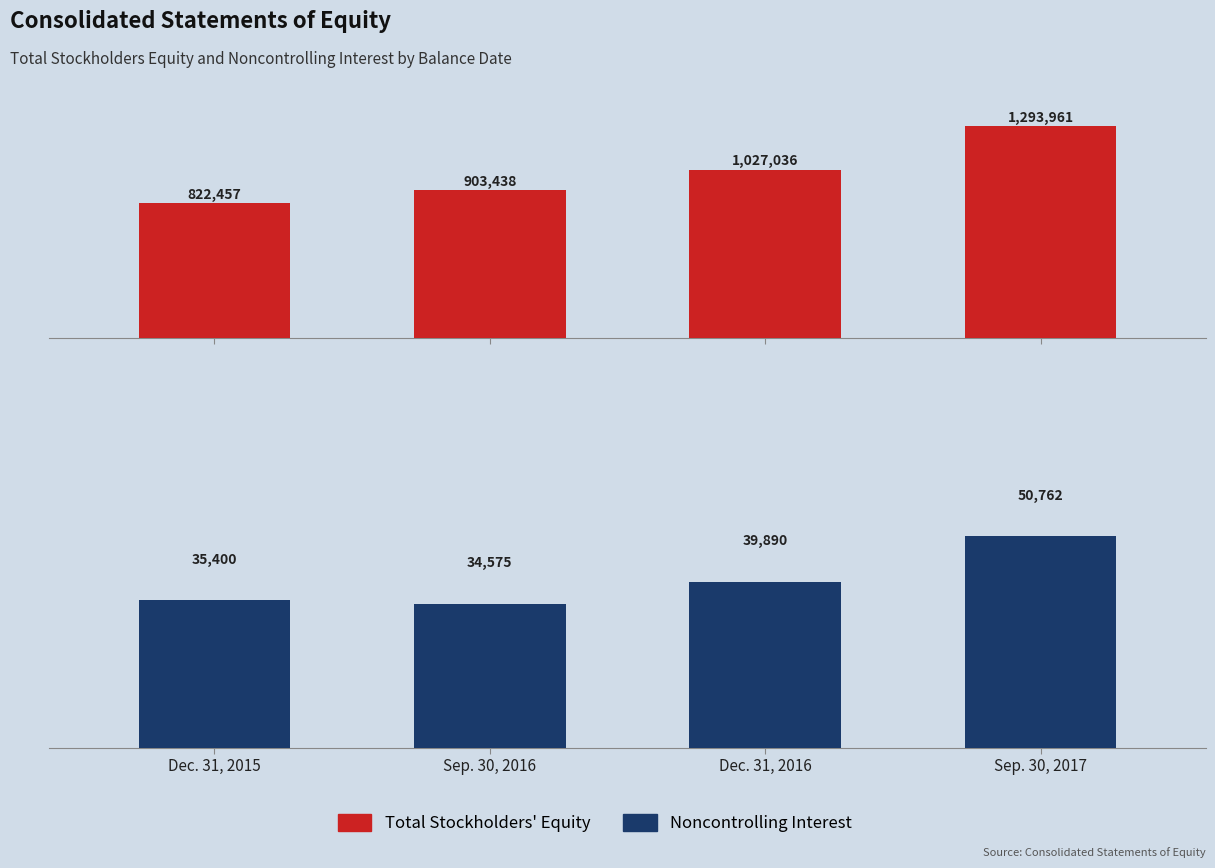

Which has a higher value, Sep. 30, 2016 or Dec. 31, 2016?

Dec. 31, 2016